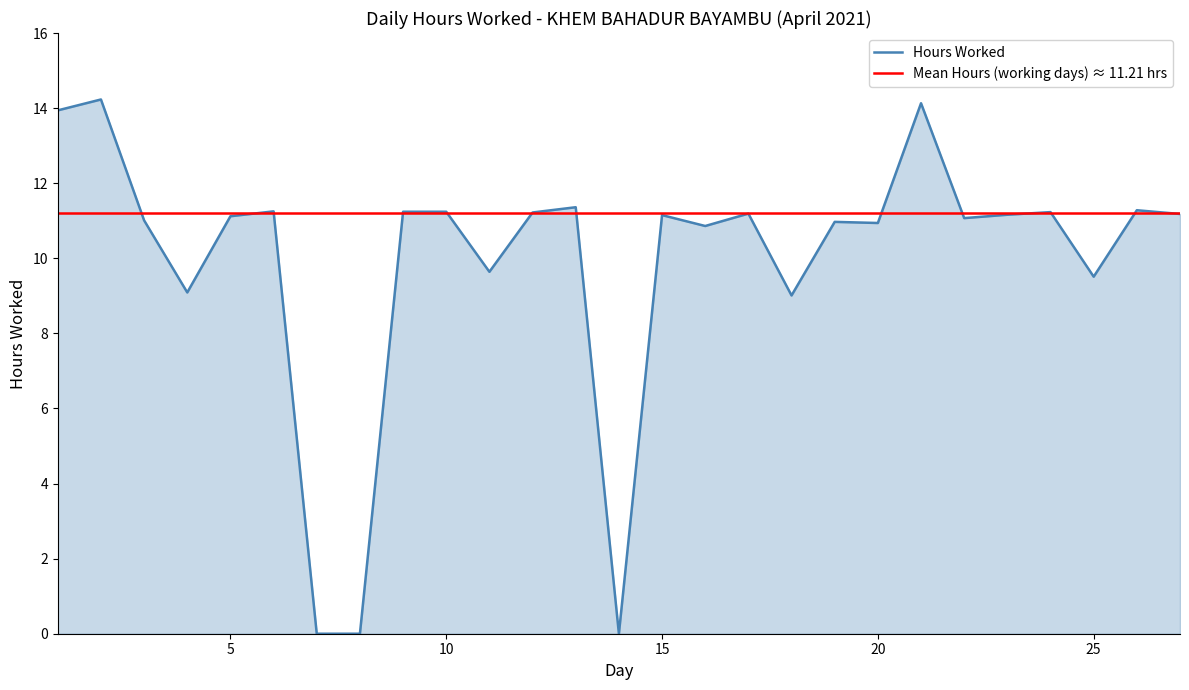

True or false: the data shows 14.2 at 2.

True